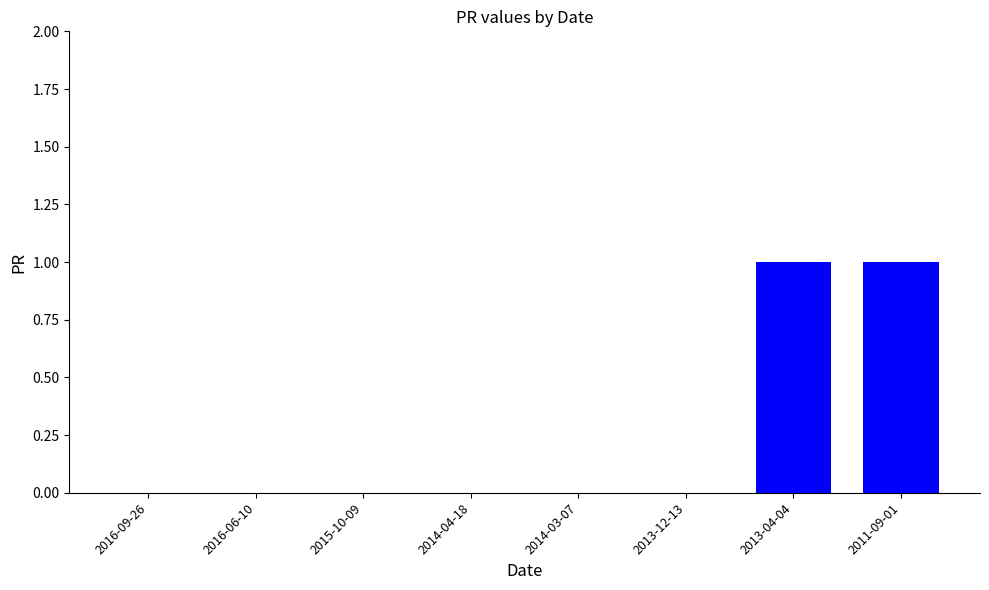

Reading left to right, transcribe all the data shown in this chart.

2016-09-26=0	2016-06-10=0	2015-10-09=0	2014-04-18=0	2014-03-07=0	2013-12-13=0	2013-04-04=1	2011-09-01=1